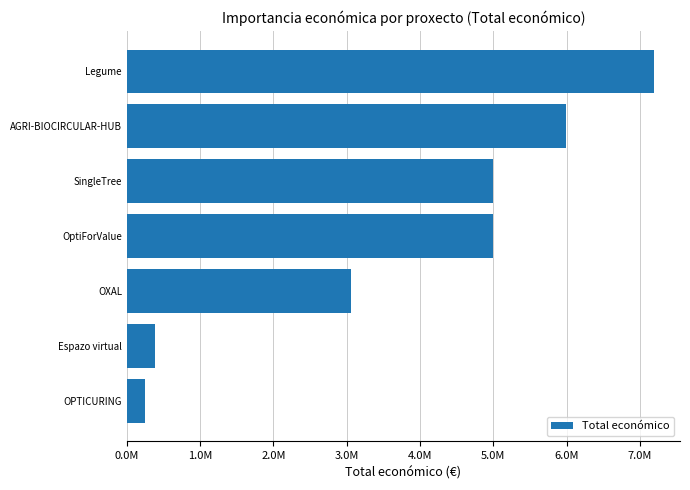

Does the chart contain any negative values?

No